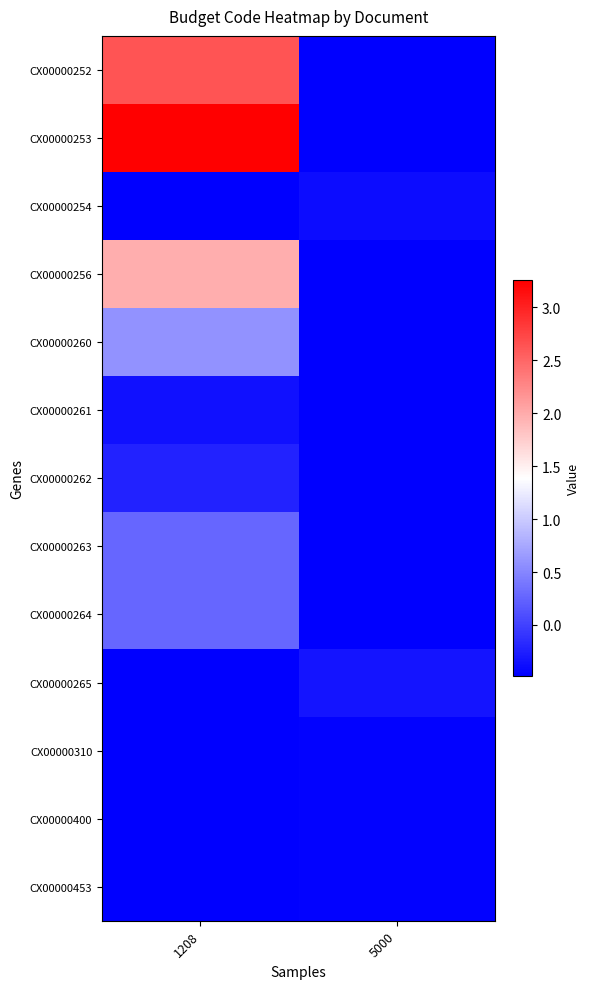

Which category has the highest value across all series?

1208